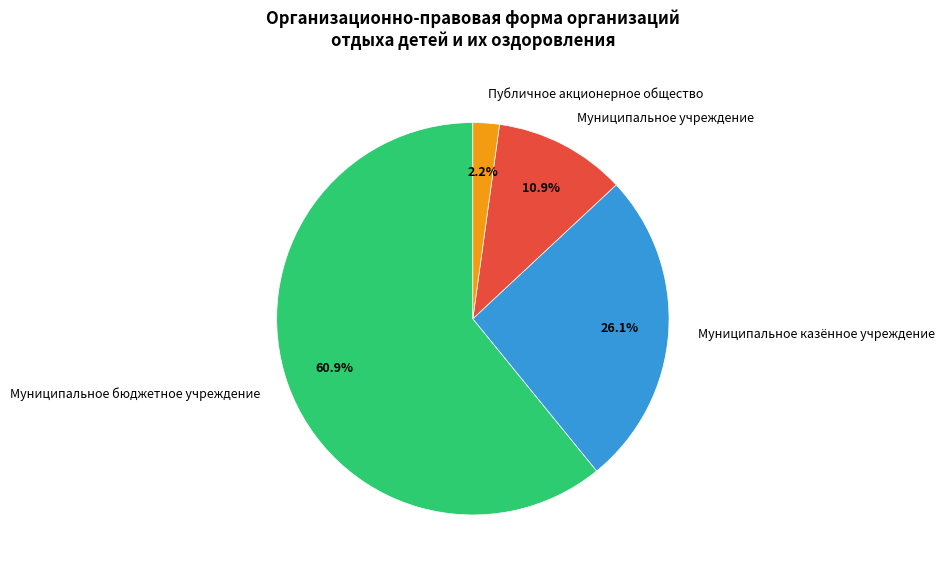

Approximately how many times larger is the value at Муниципальное казённое учреждение compared to Муниципальное бюджетное учреждение?

0.4